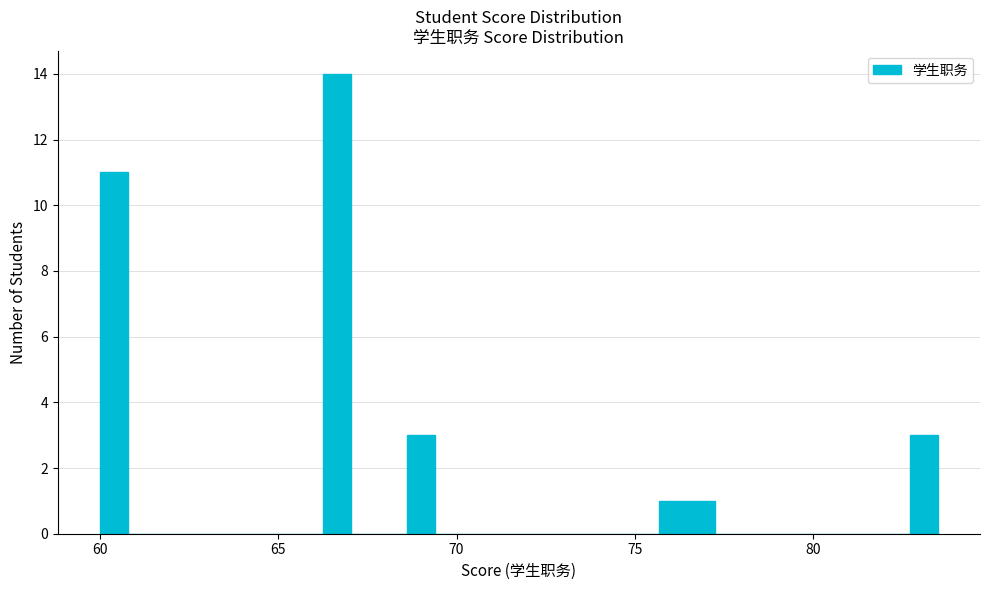

Around what value on the x-axis is the tallest bar? Give the approximate position of its centre, as read against the axis.

66.5